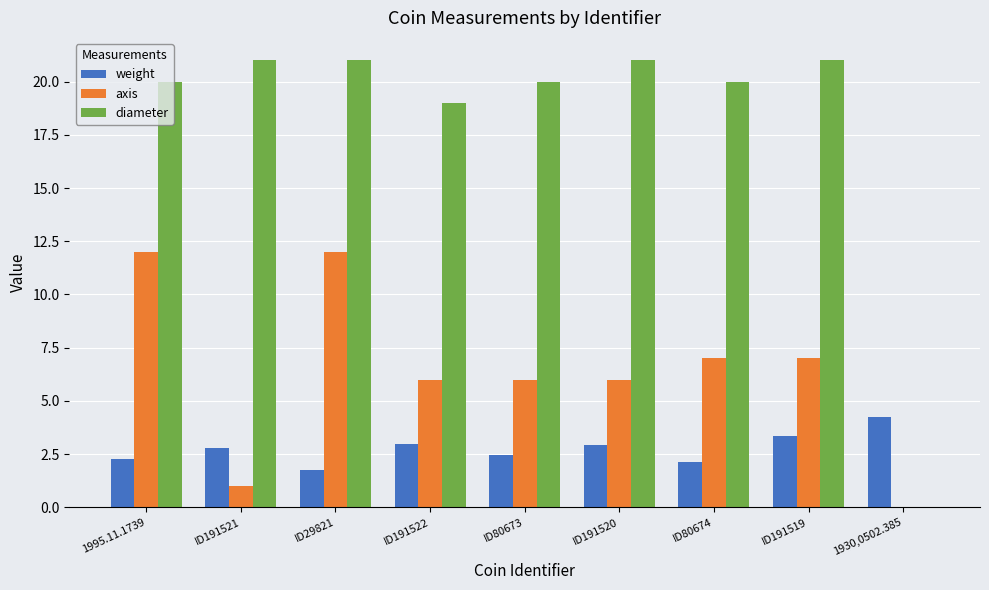

At which label is diameter closest to 10?

ID191522